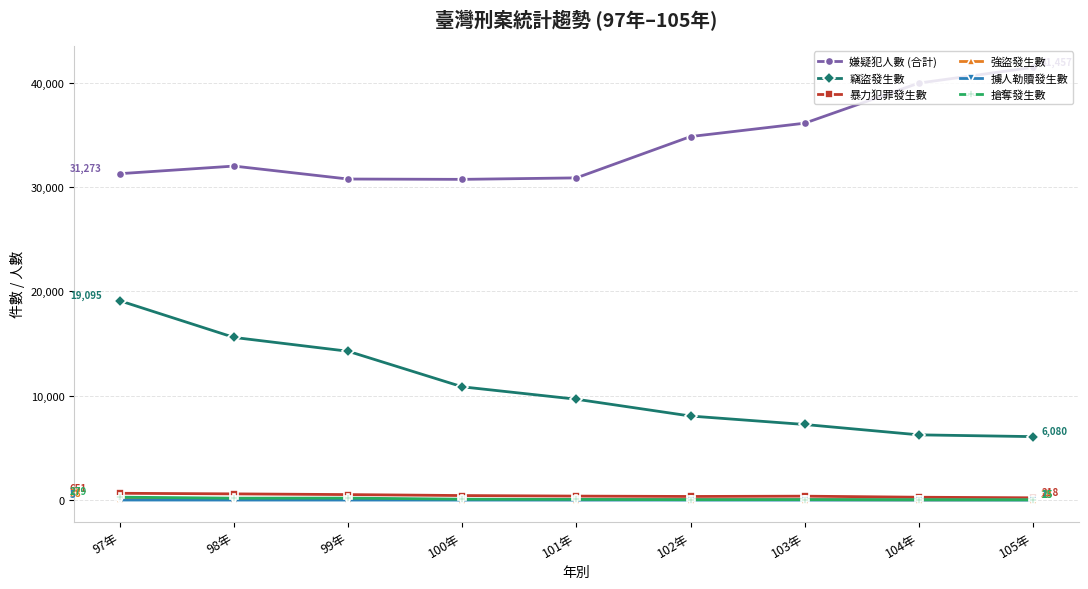

What is the sum of the 強盜發生數 values at 102年 and 104年?

73